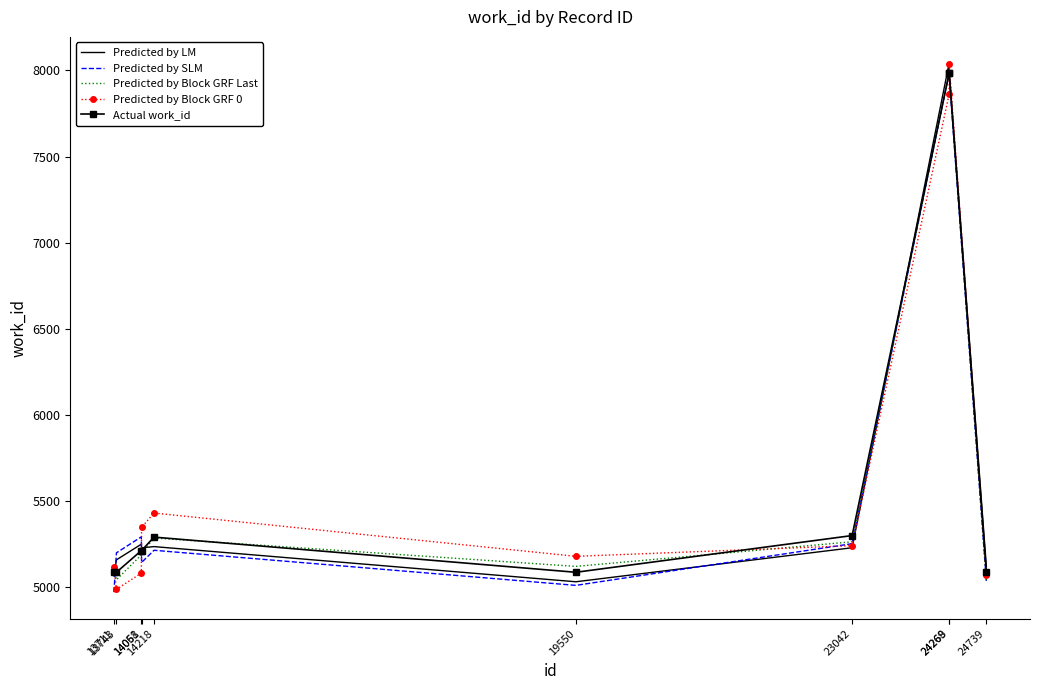

The value of Actual work_id at 23042 is 5301.0. True or false?

True